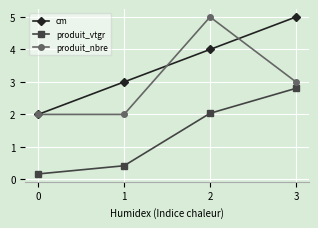

Is it true that cm equals 1.7 at 1?

False